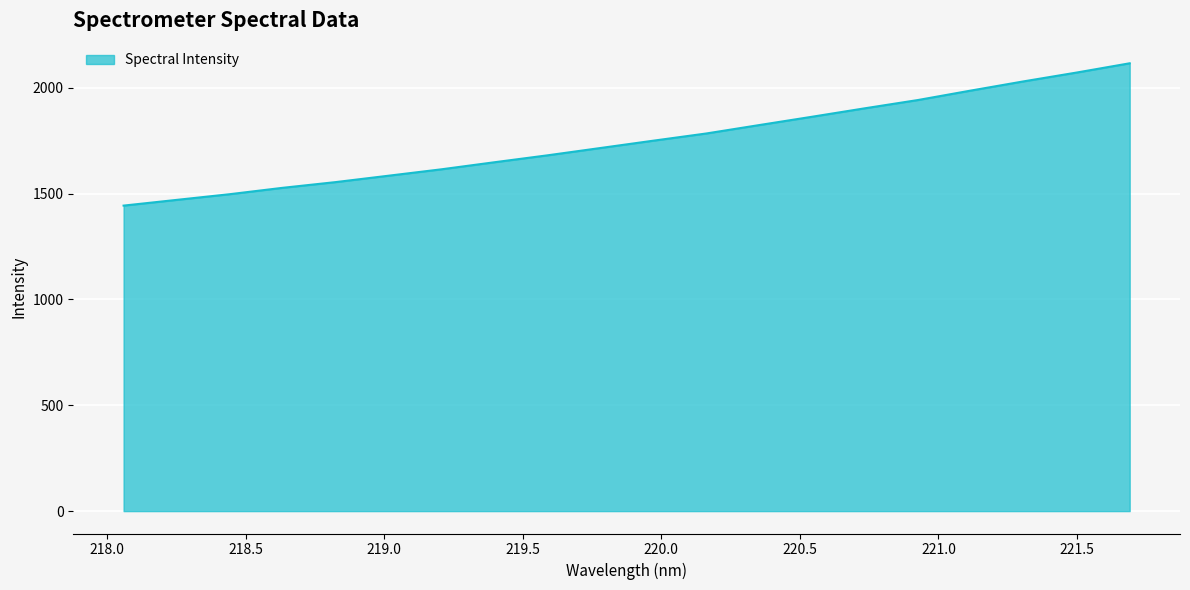

Does the chart have visible grid lines?

Yes